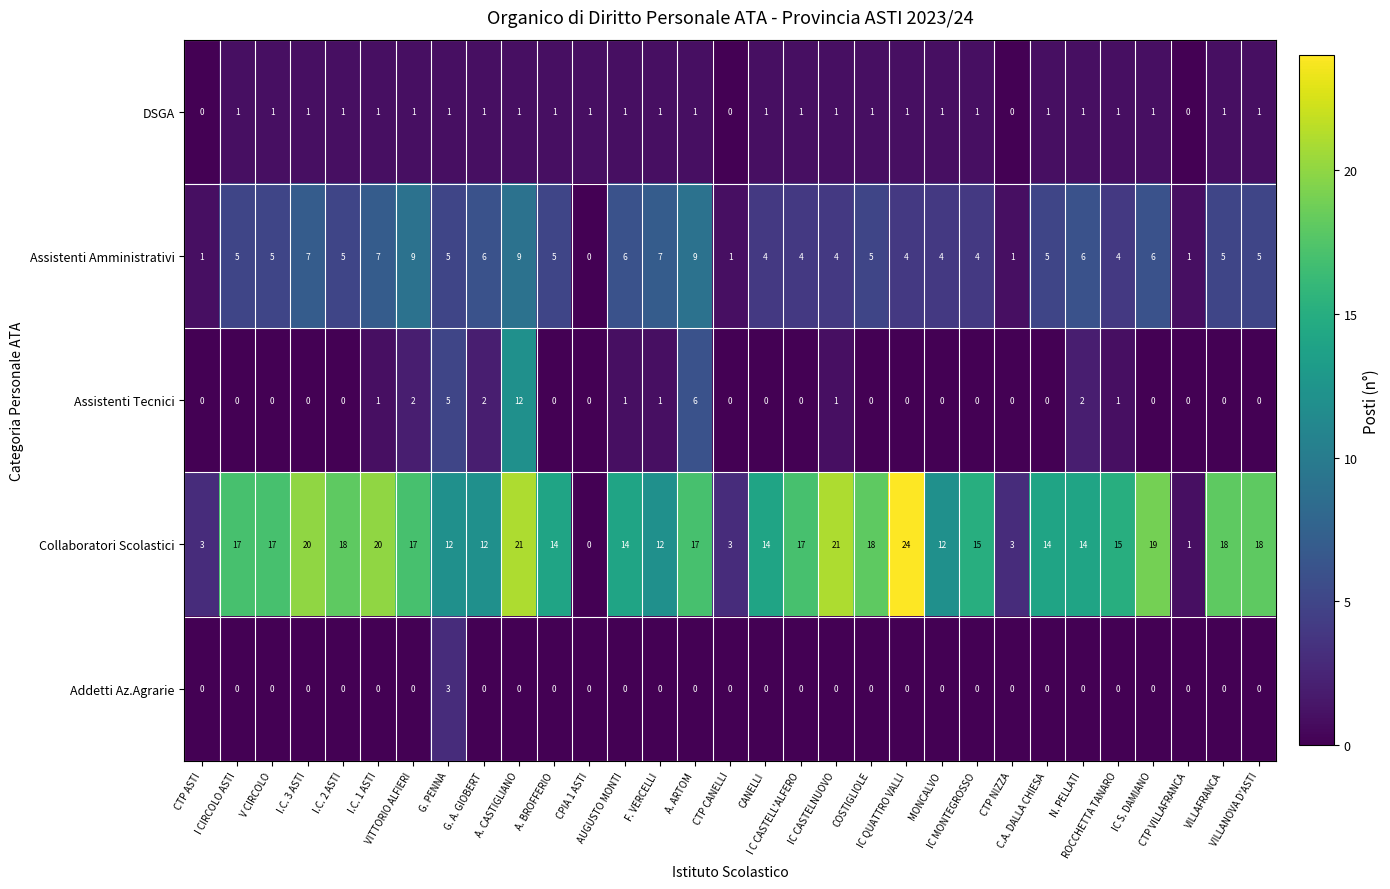

Count the number of data series in this chart.

5